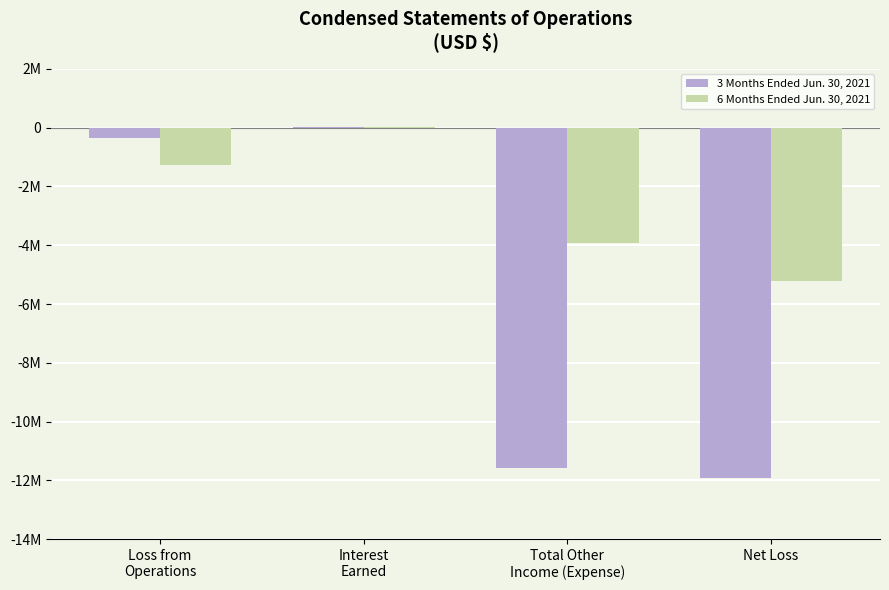

What are all the series names shown in the legend?

3 Months Ended Jun. 30, 2021, 6 Months Ended Jun. 30, 2021